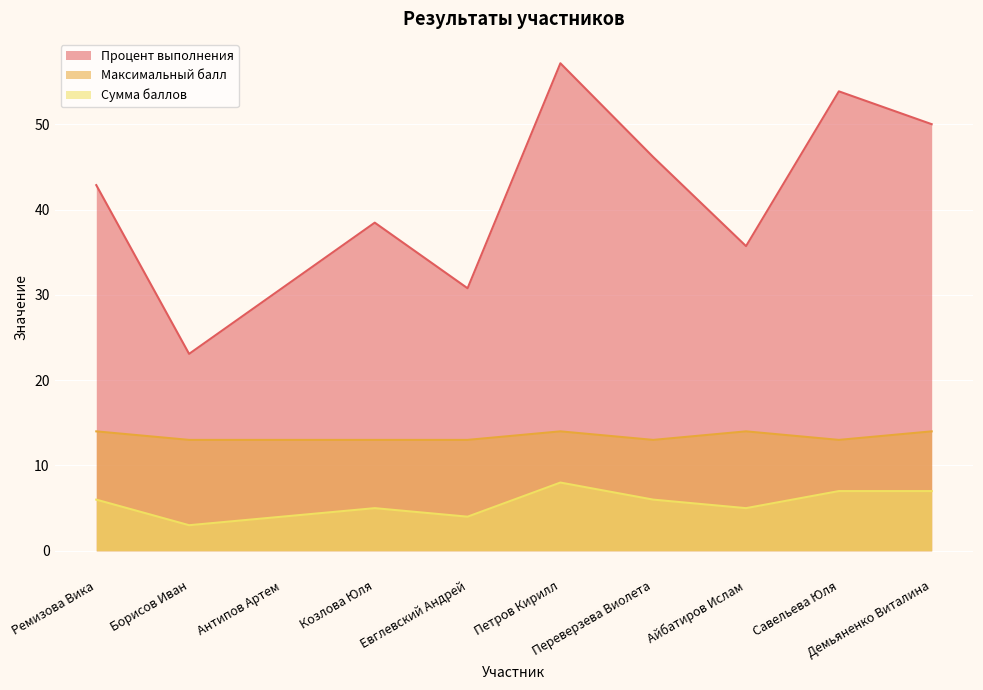

Does the chart display data point markers on the line(s)?

No